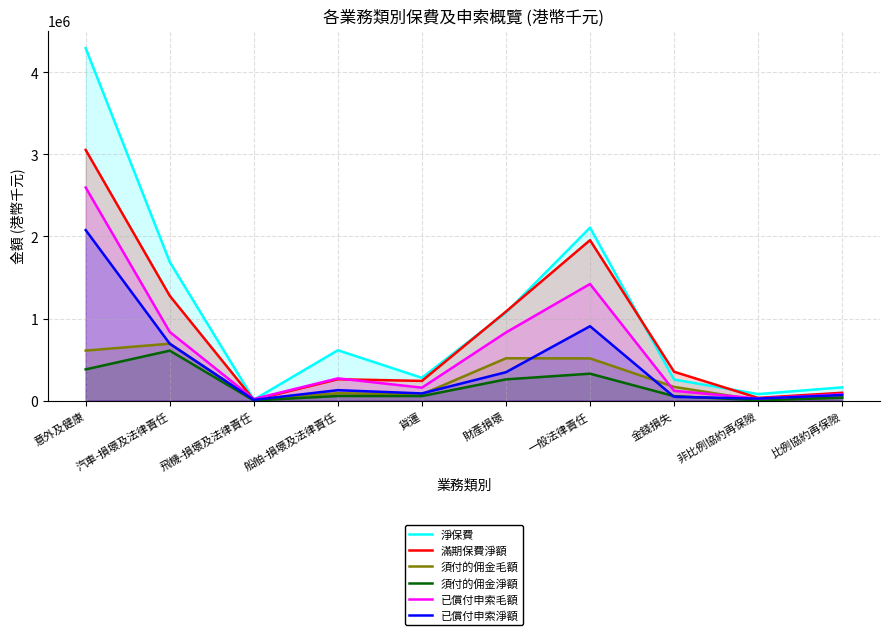

What position from the left is 飛機-損壞及法律責任?

3